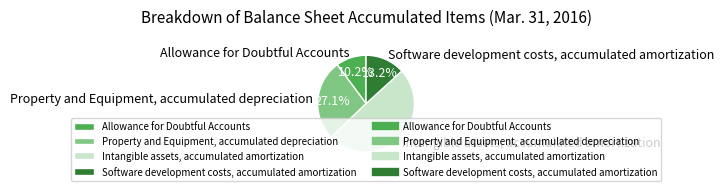

Does Intangible assets, accumulated amortization represent more than half of the total?

No